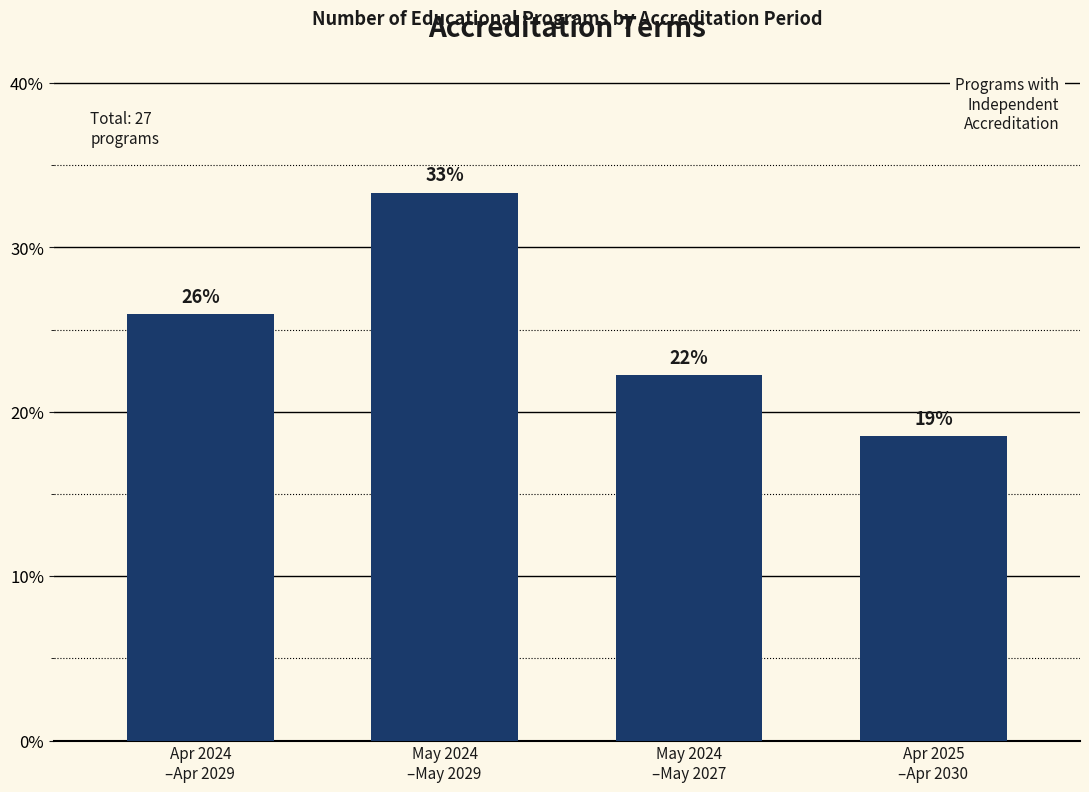

Reading right to left, what are all the values shown in this chart?

Apr 2025
–Apr 2030=18.5	May 2024
–May 2027=22.2	May 2024
–May 2029=33.3	Apr 2024
–Apr 2029=25.9